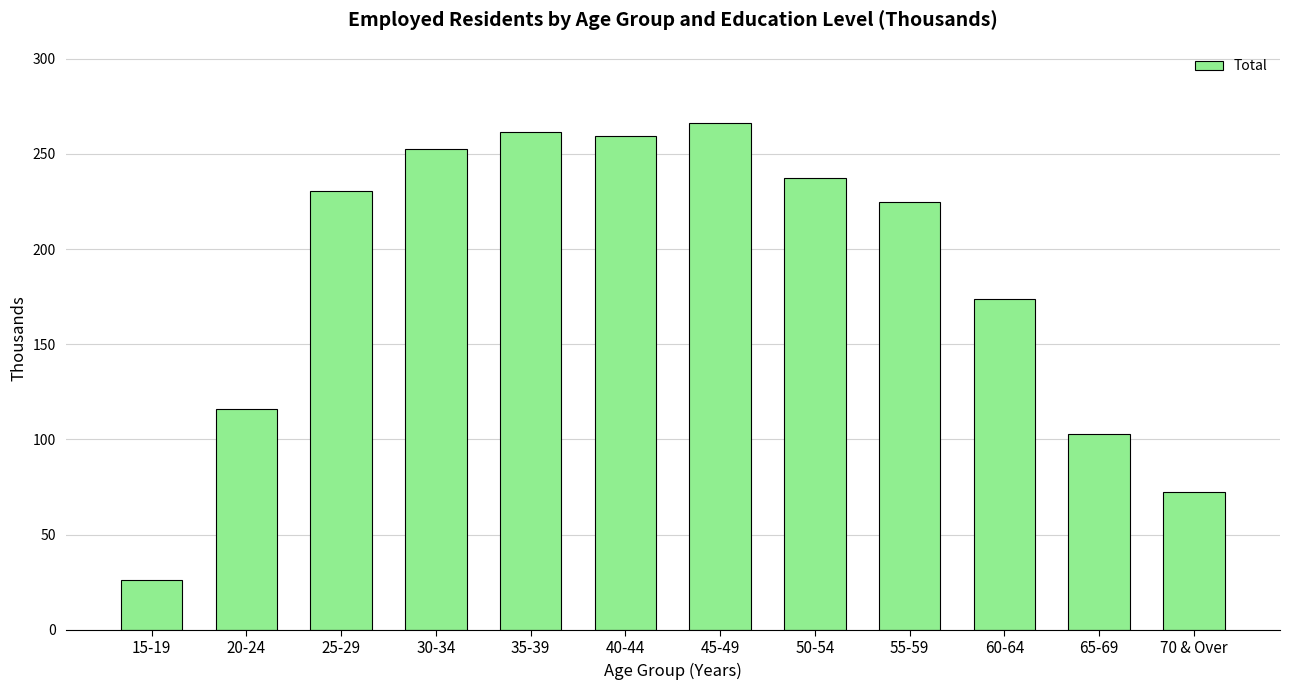

How many bars are there in total?

12